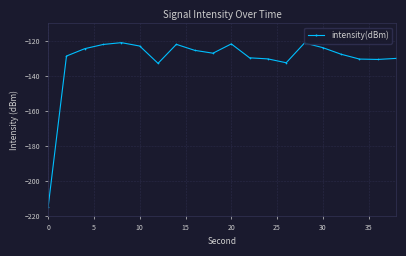

What is the sum of all values?

-2618.7